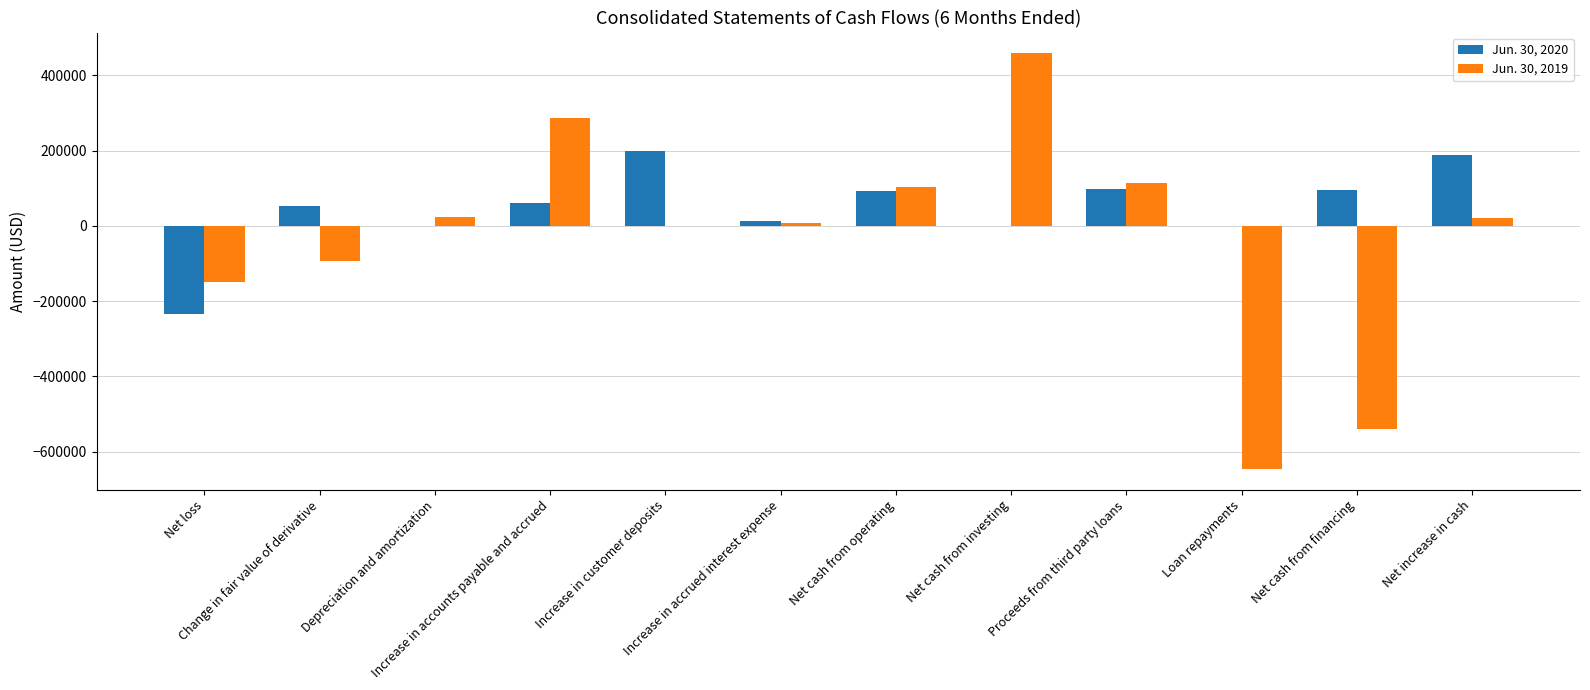

Which category has the highest value in the Jun. 30, 2019 series?

Net cash from investing